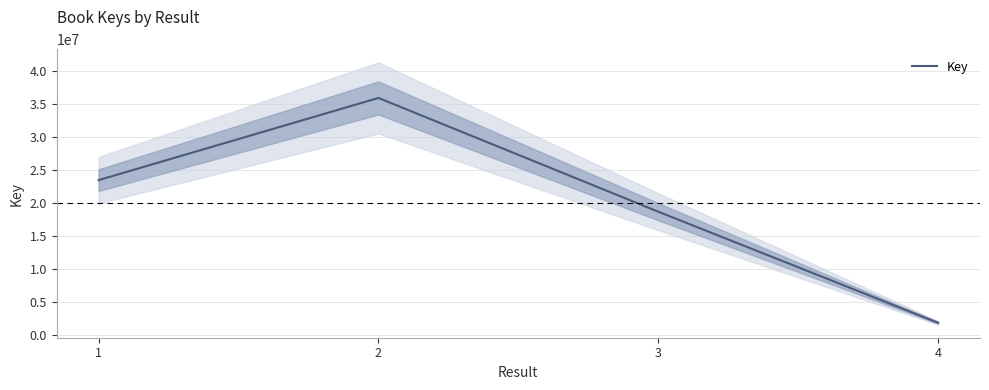

Which has a higher value, 4 or 1?

1